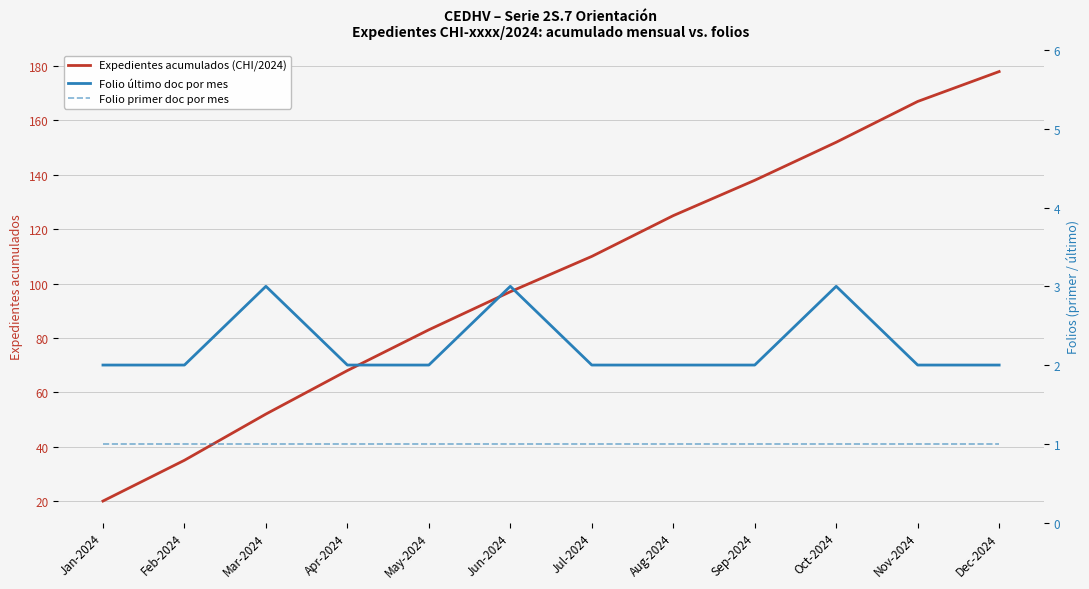

What is the average value of the Folio primer doc por mes series?

1